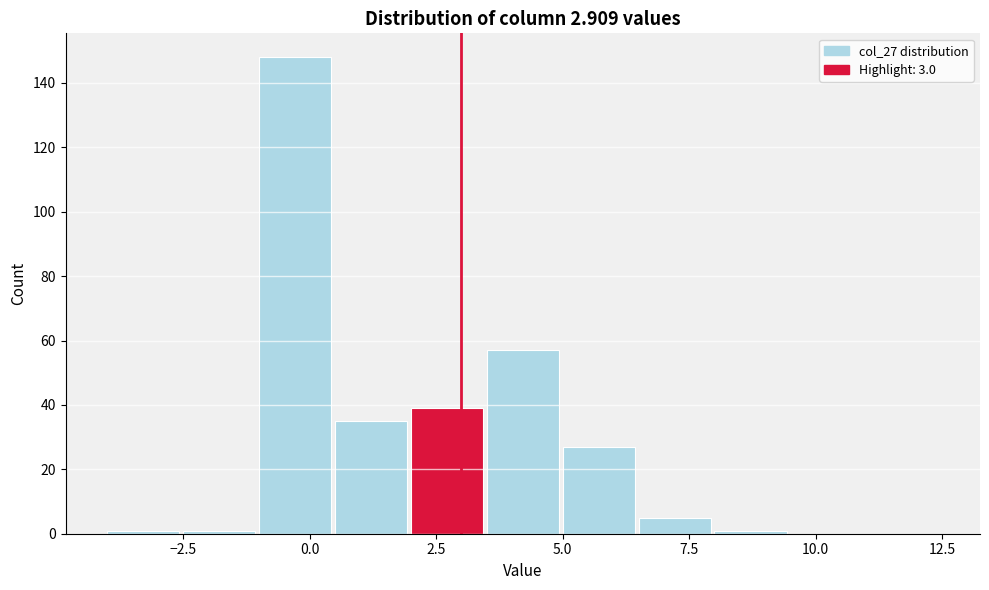

Around what value on the x-axis is the tallest bar? Give the approximate position of its centre, as read against the axis.

-0.5